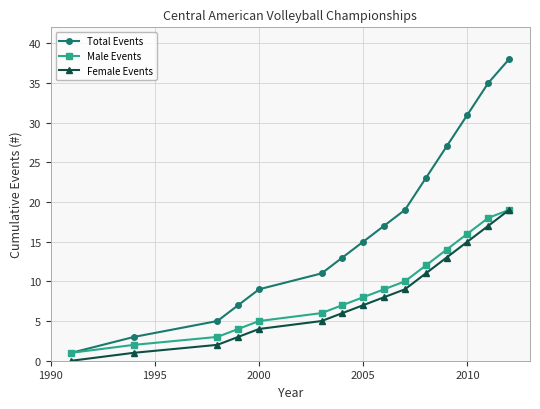

Which series has the widest spread of values?

Total Events